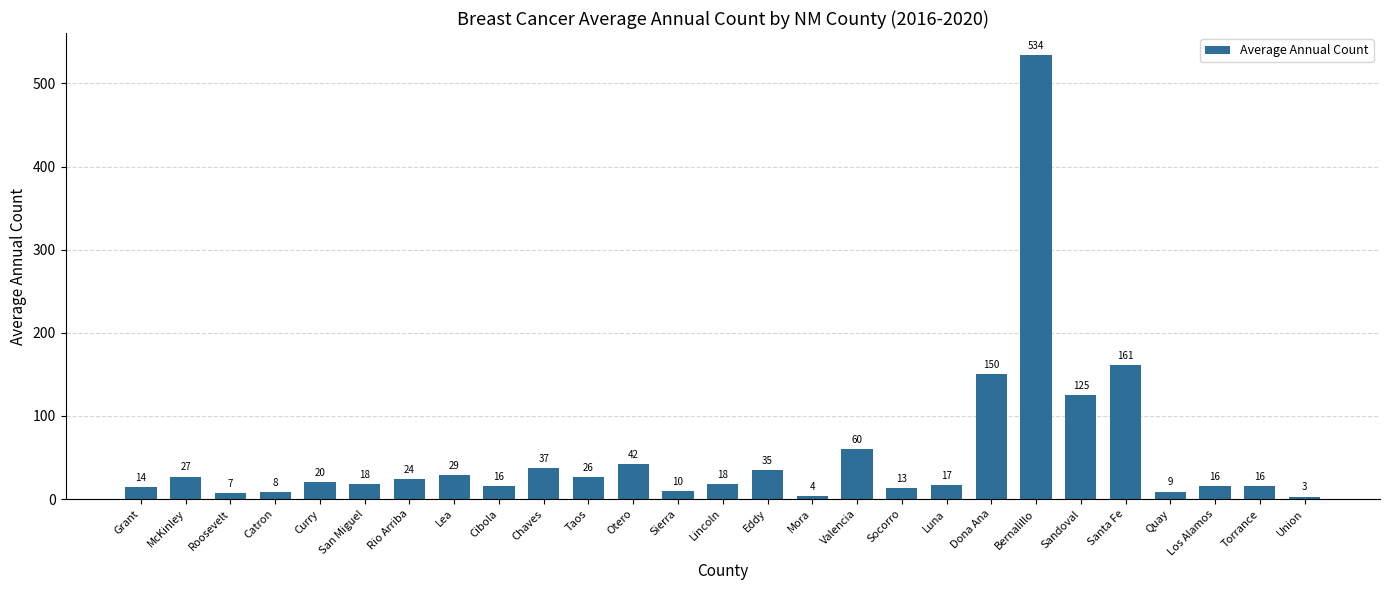

At which category does the chart reach its minimum across all series?

Union